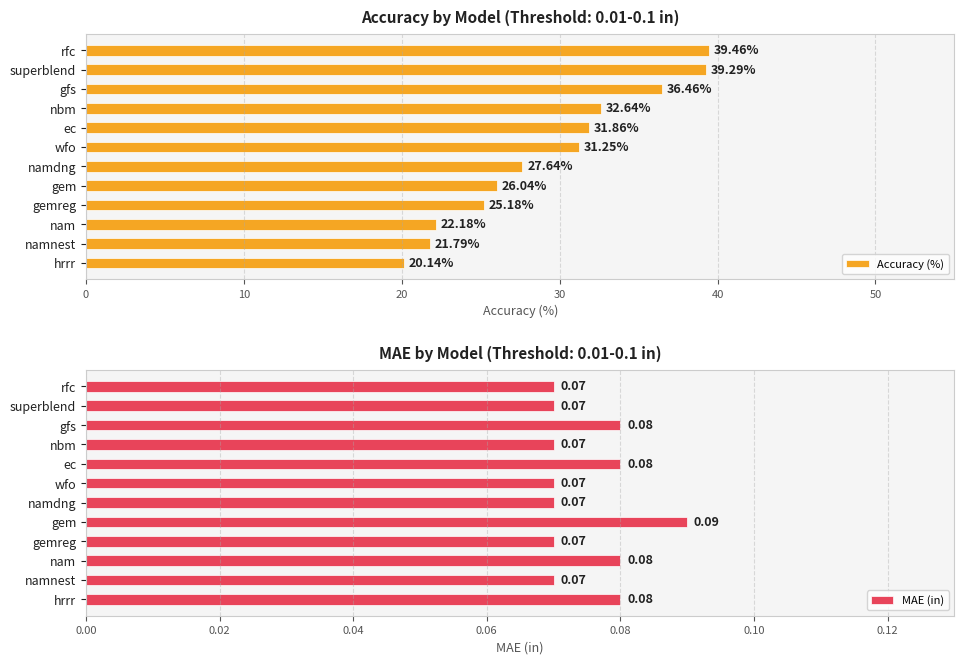

Which series has the largest range (max minus min)?

Accuracy (%)